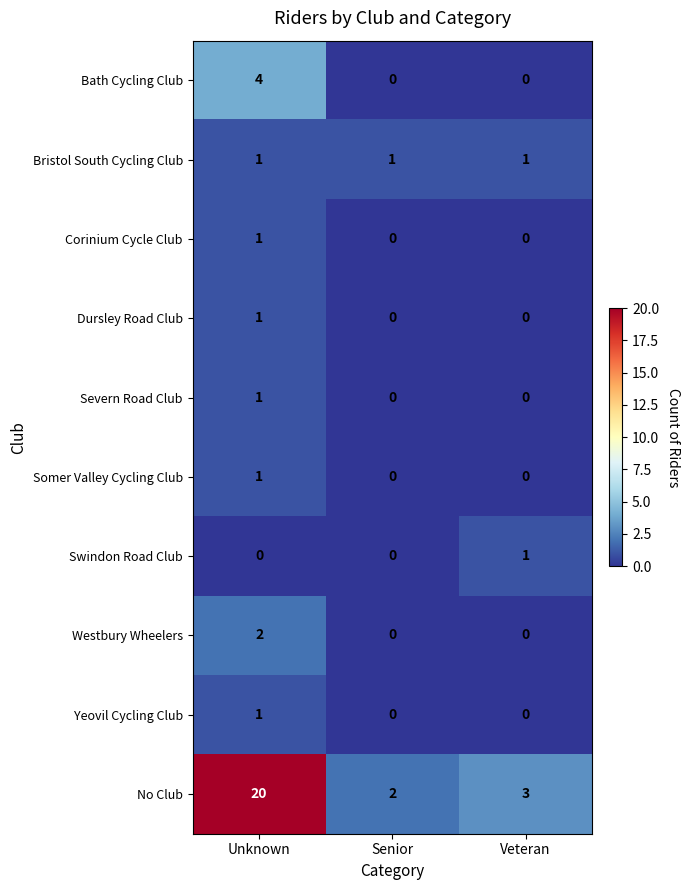

Reading left to right, what are all the values shown in this chart?

Bath Cycling Club: Unknown=4	Senior=0	Veteran=0
Bristol South Cycling Club: Unknown=1	Senior=1	Veteran=1
Corinium Cycle Club: Unknown=1	Senior=0	Veteran=0
Dursley Road Club: Unknown=1	Senior=0	Veteran=0
Severn Road Club: Unknown=1	Senior=0	Veteran=0
Somer Valley Cycling Club: Unknown=1	Senior=0	Veteran=0
Swindon Road Club: Unknown=0	Senior=0	Veteran=1
Westbury Wheelers: Unknown=2	Senior=0	Veteran=0
Yeovil Cycling Club: Unknown=1	Senior=0	Veteran=0
No Club: Unknown=20	Senior=2	Veteran=3